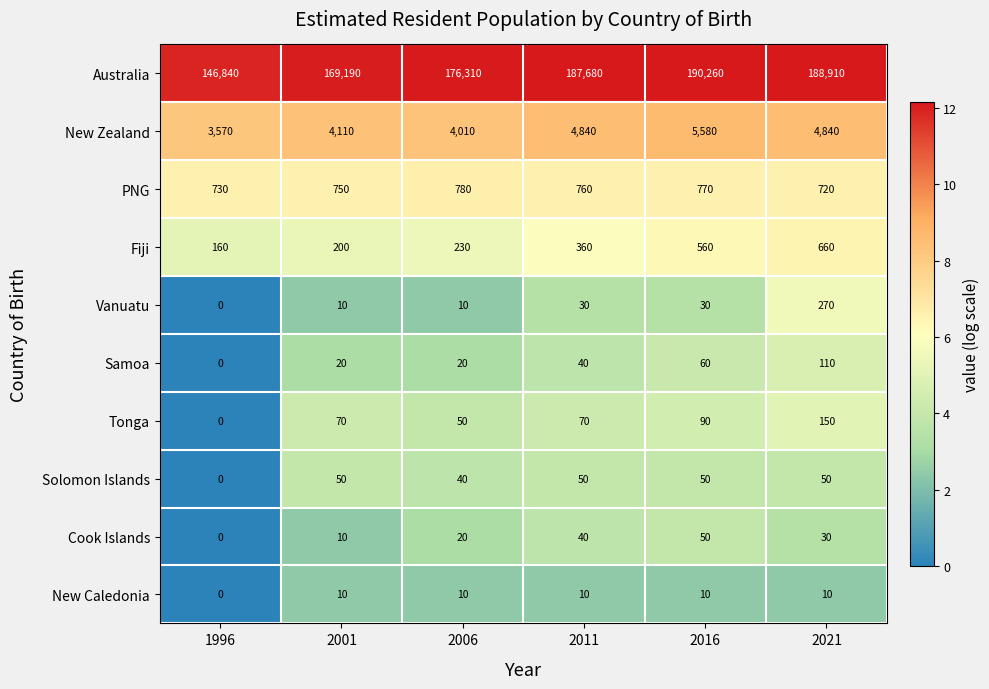

List the labels in order of Australia value, smallest first.

1996, 2001, 2006, 2011, 2021, 2016